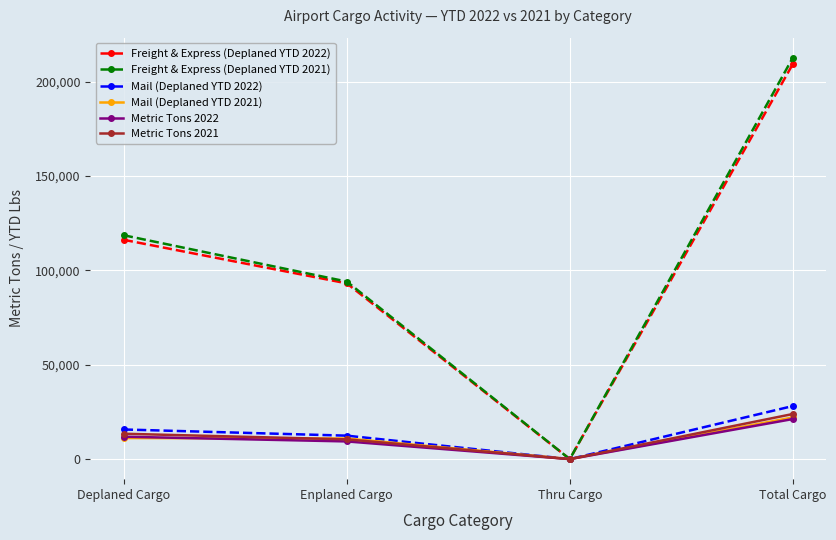

At which category does the chart reach its minimum across all series?

Thru Cargo